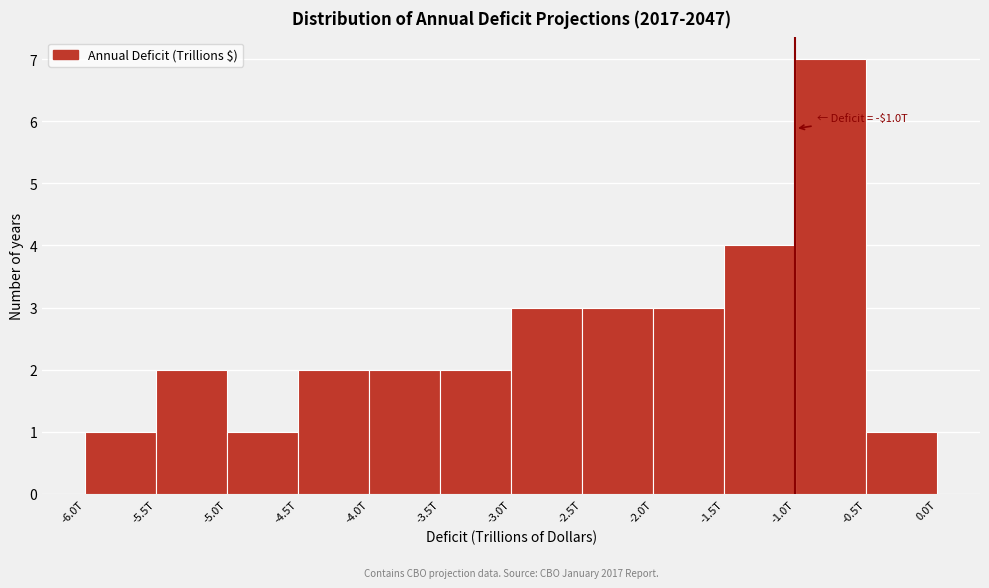

Reading right to left, transcribe all the data shown in this chart.

1	7	4	3	3	3	2	2	2	1	2	1